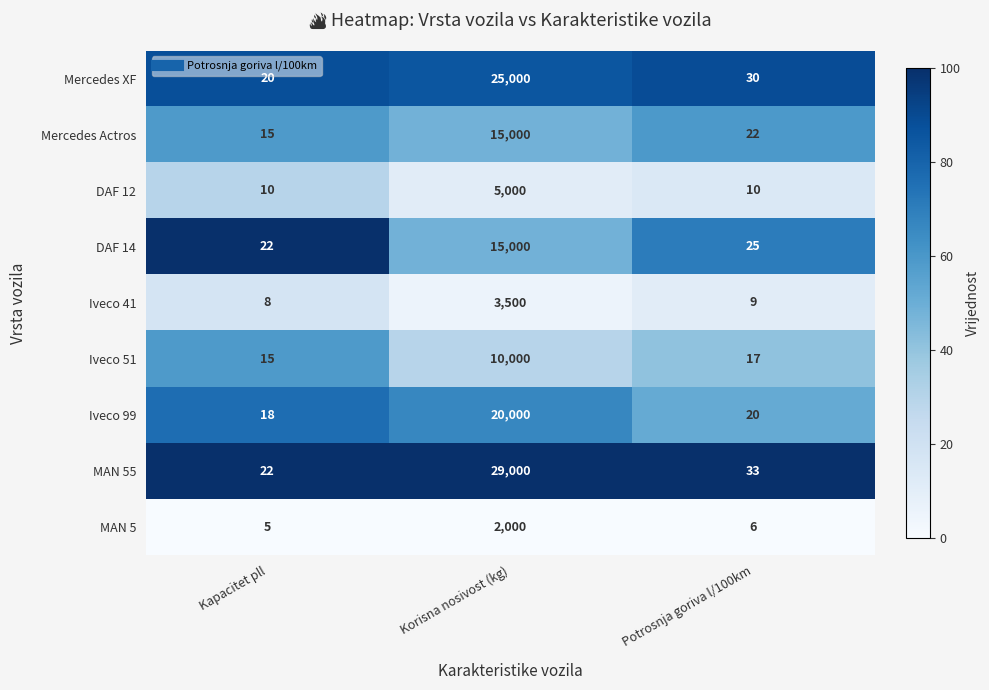

Between Kapacitet pll and Korisna nosivost (kg), which series saw the biggest shift?

MAN 55